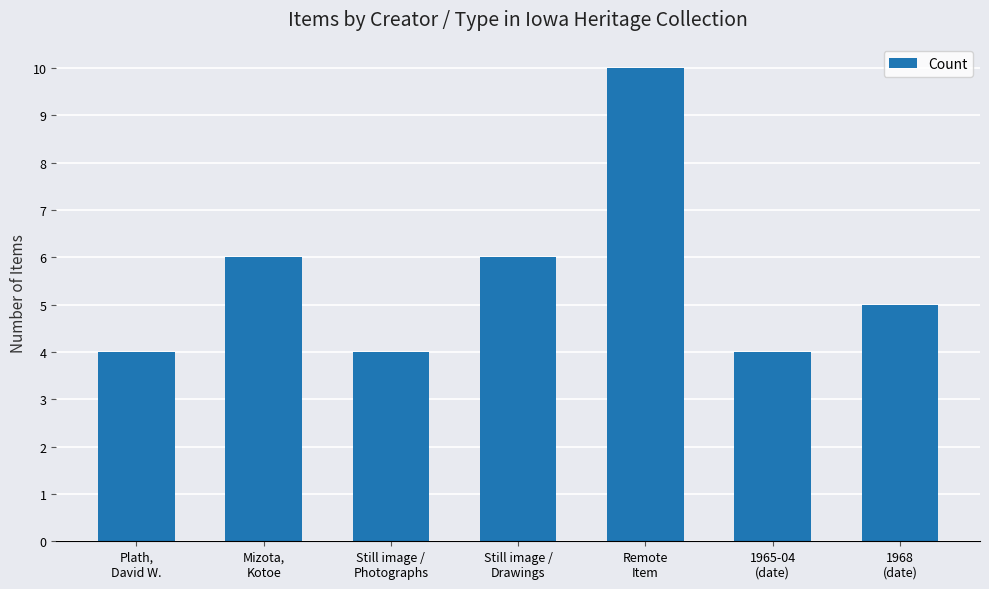

True or false: the data shows 2 at Remote
Item.

False